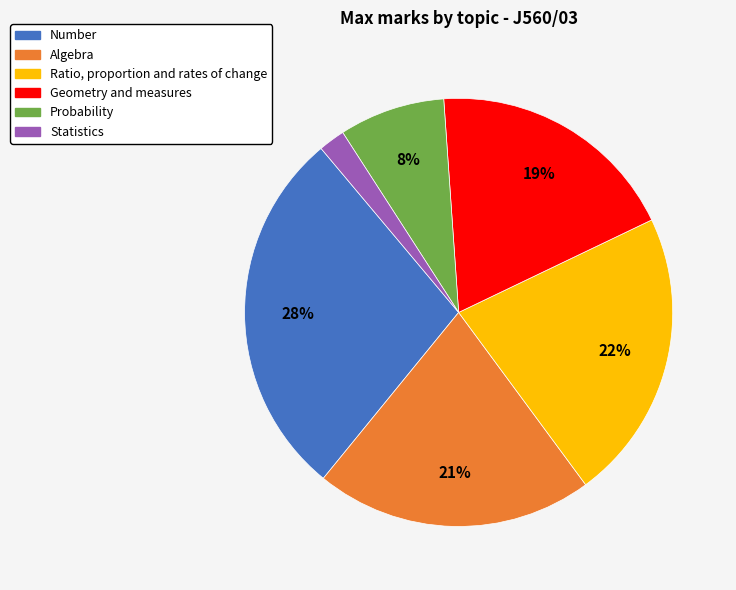

How many segments does this pie chart have?

6